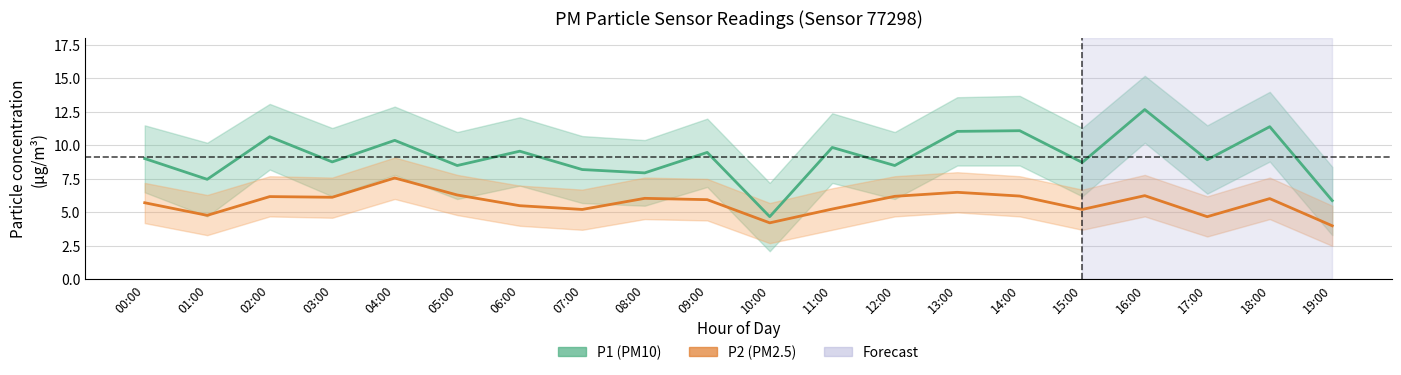

True or false: P1 (PM10) and P2 (PM2.5) cross at least once.

False